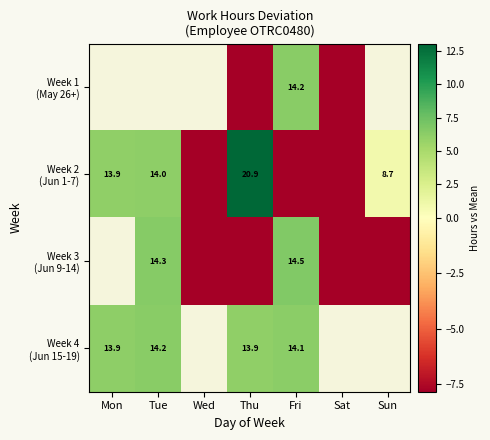

How many values in Week 3 (Jun 9-14) are above zero?

2